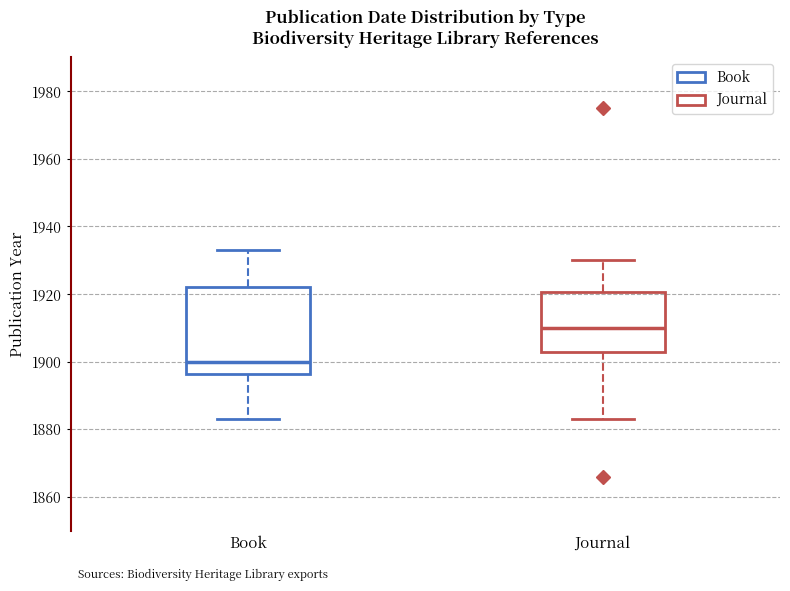

Where does the upper whisker of the box for Book end on the y-axis? The values are not printed on the chart, so give them approximately, as read against the axis.

1934